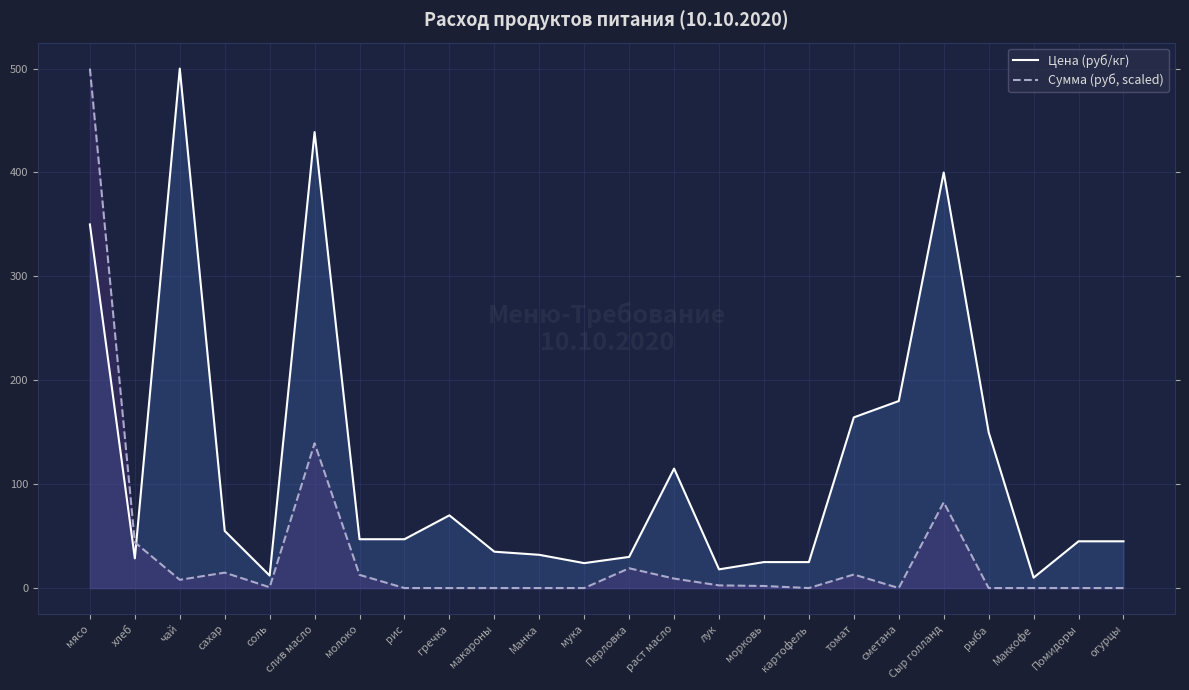

At which category does Цена (руб/кг) reach its first local peak?

чай